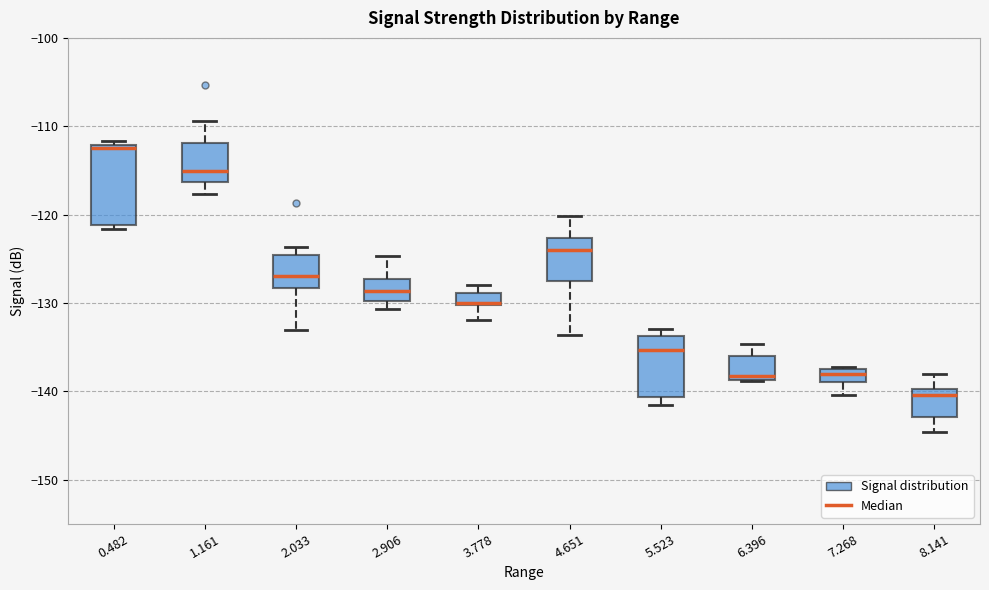

Which box has the lowest median line?

8.141